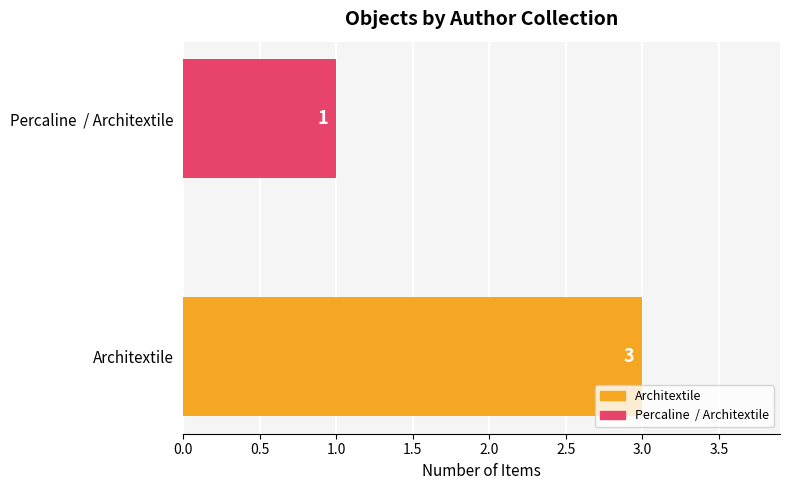

Does the chart contain any negative values?

No